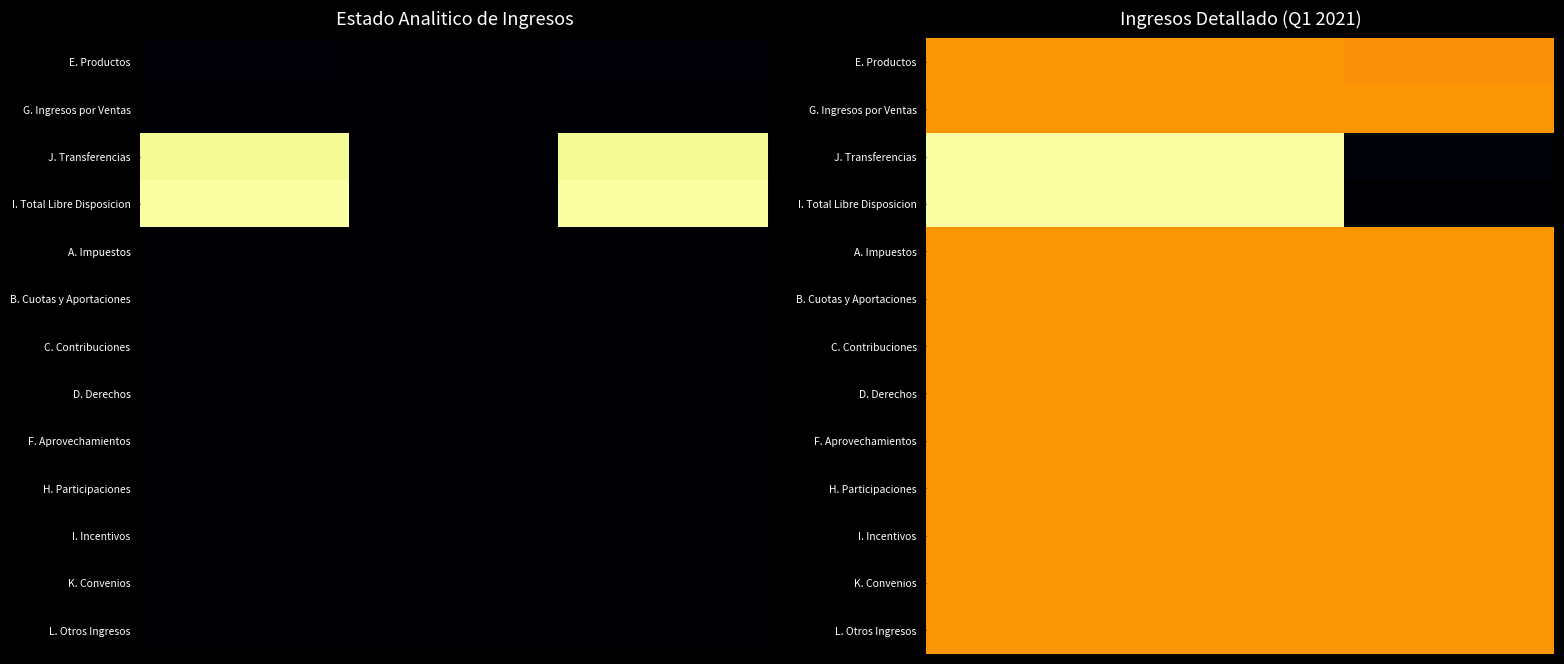

What is the maximum value shown in the chart?

1.0